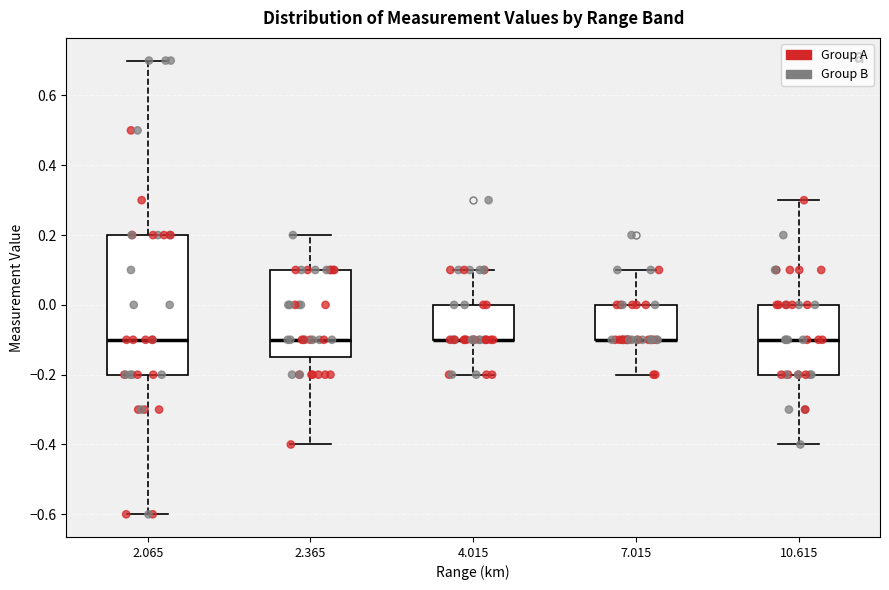

Which box is the tallest, from its lower edge to its upper edge?

2.065